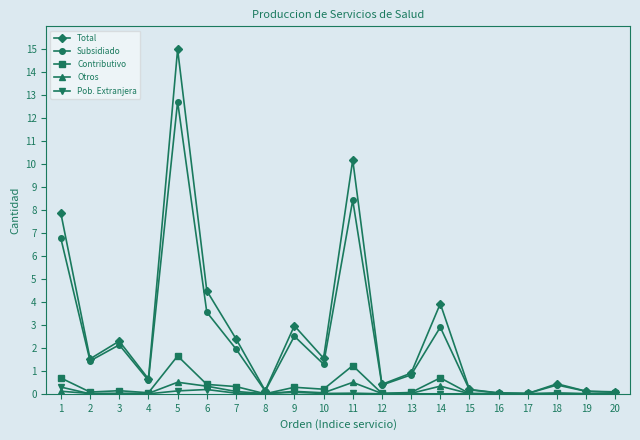

At which label does Contributivo reach its peak?

5